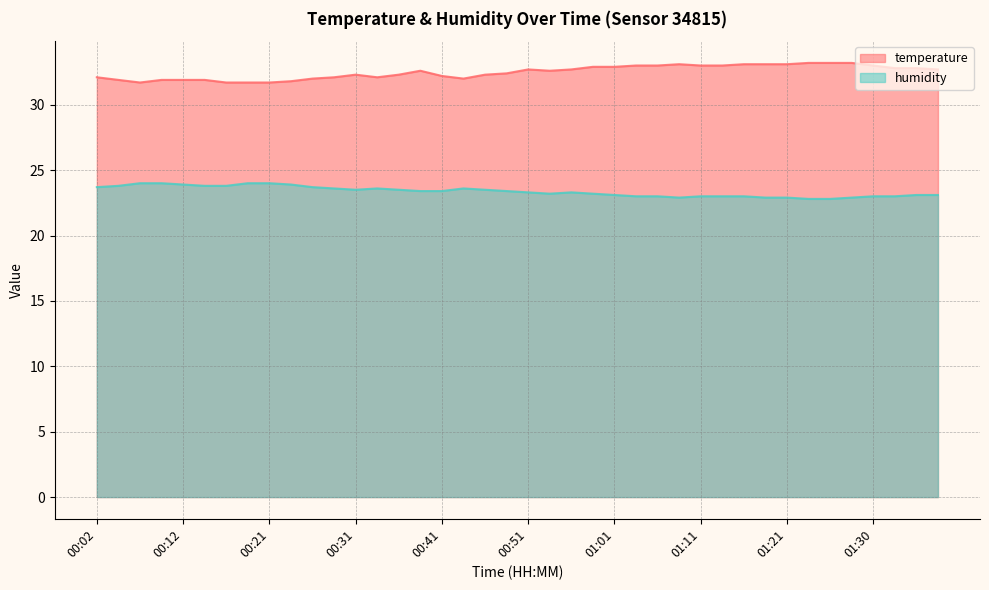

List the series in order of their overall mean, highest first.

temperature, humidity